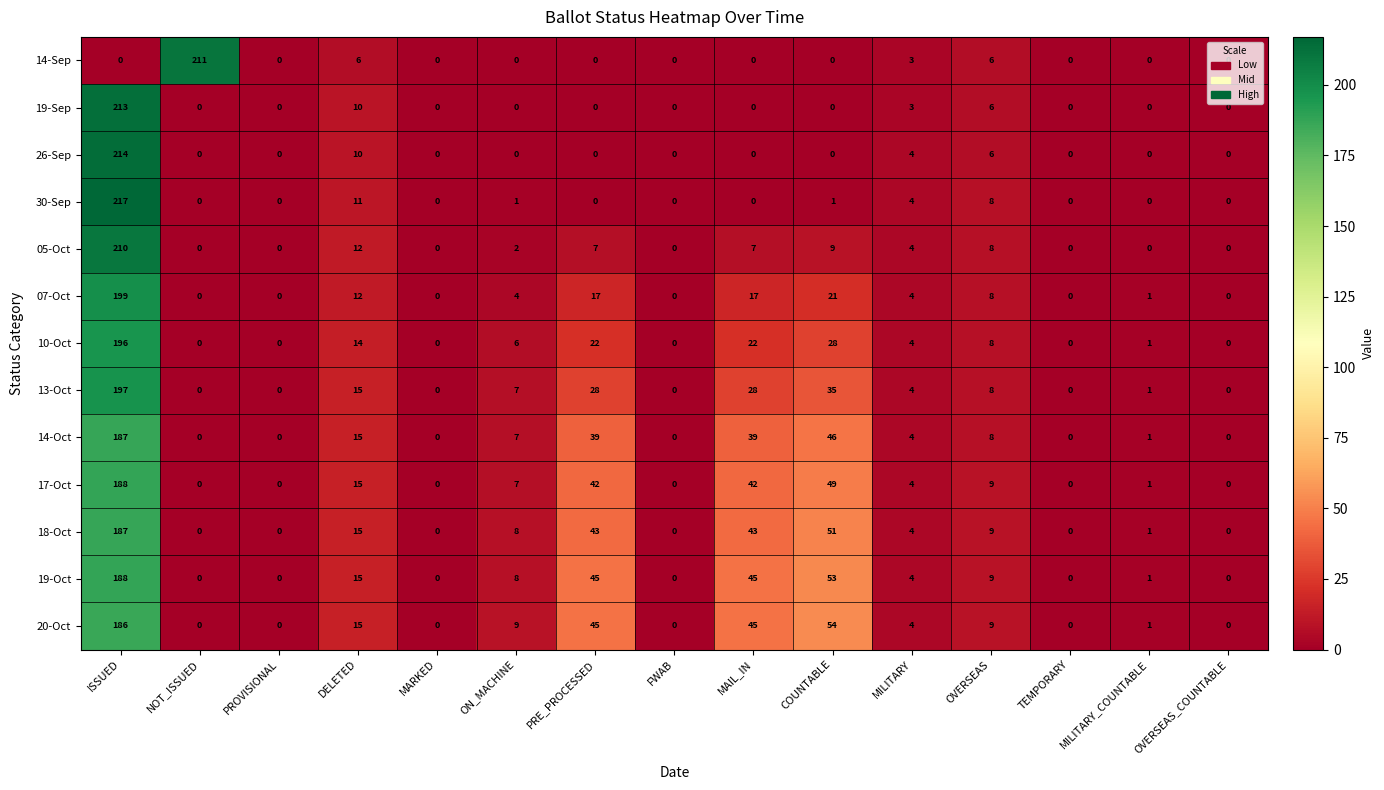

True or false: 14-Oct has a value of -84 at MARKED.

False